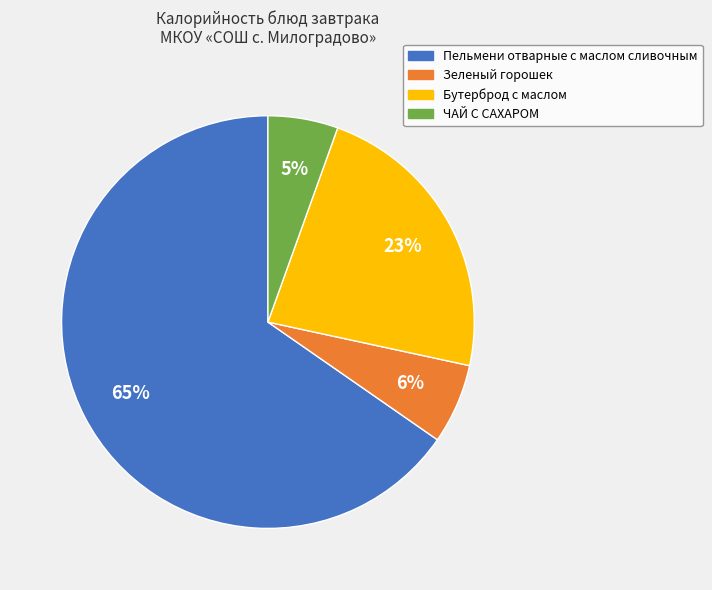

To the nearest percent, what is the difference between the ЧАЙ С САХАРОМ and Зеленый горошек slice percentages?

1%